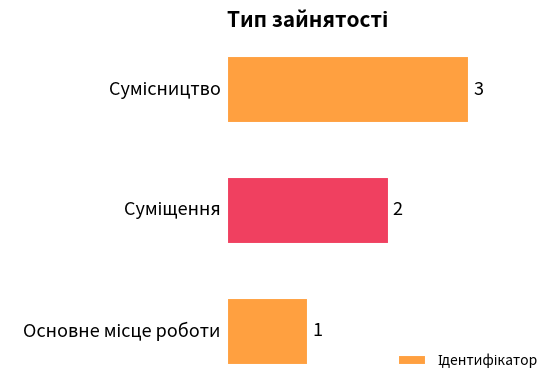

How many values are between 1 and 3?

3